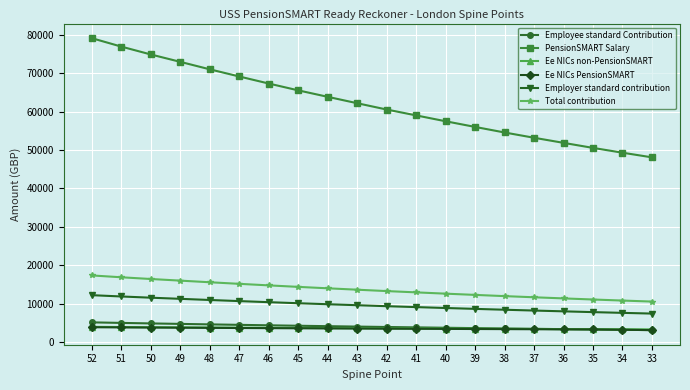

What is the difference between the maximum and second lowest values in the Ee NICs non-PensionSMART series?

635.2